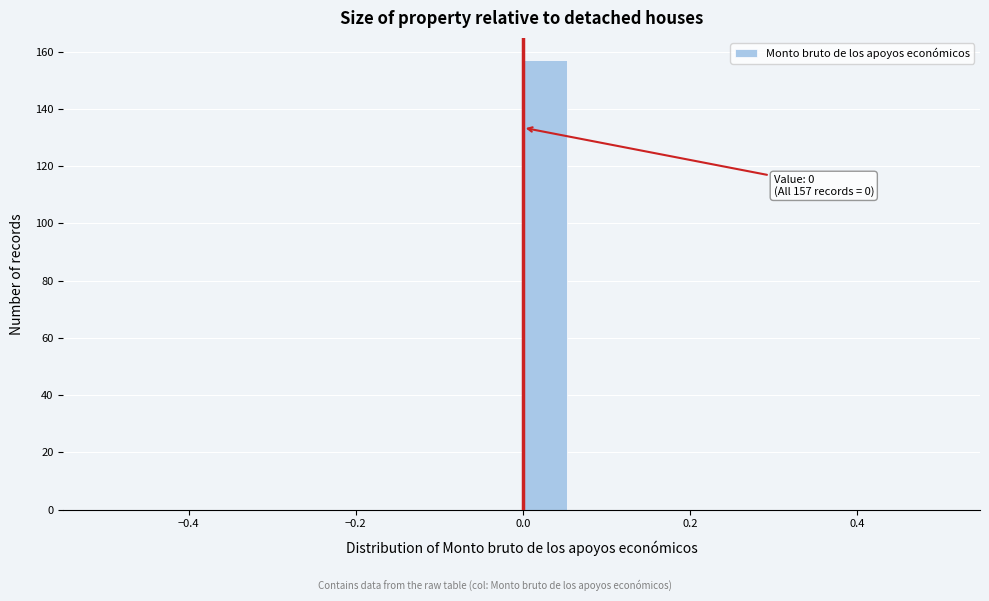

Read against the x-axis, roughly where is the centre of the tallest bar?

0.02